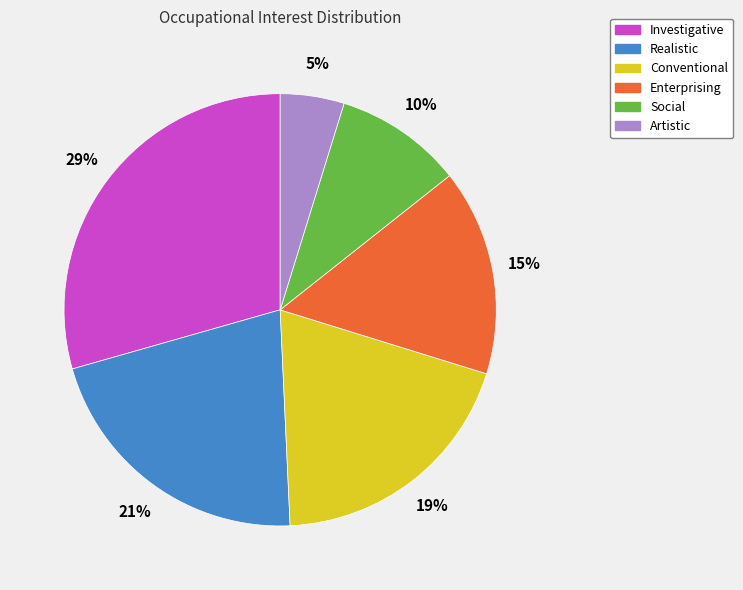

Combined, do Conventional and Realistic account for over 50%?

No